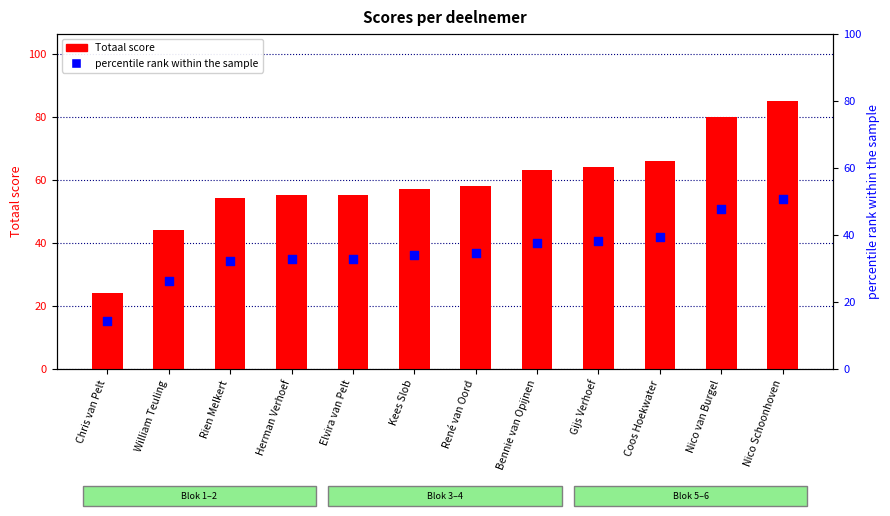

Which series contains the highest Y value?

Totaal score